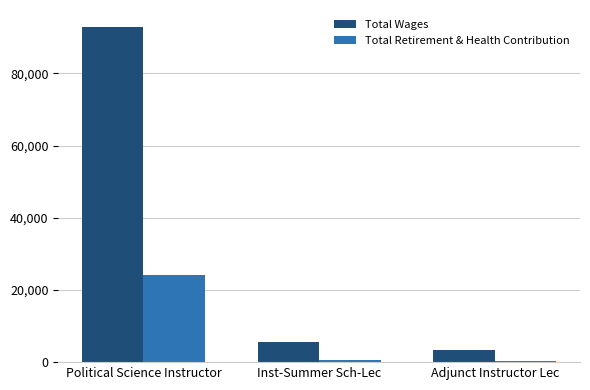

What is the difference between the Total Retirement & Health Contribution values at Political Science Instructor and Inst-Summer Sch-Lec?

23487